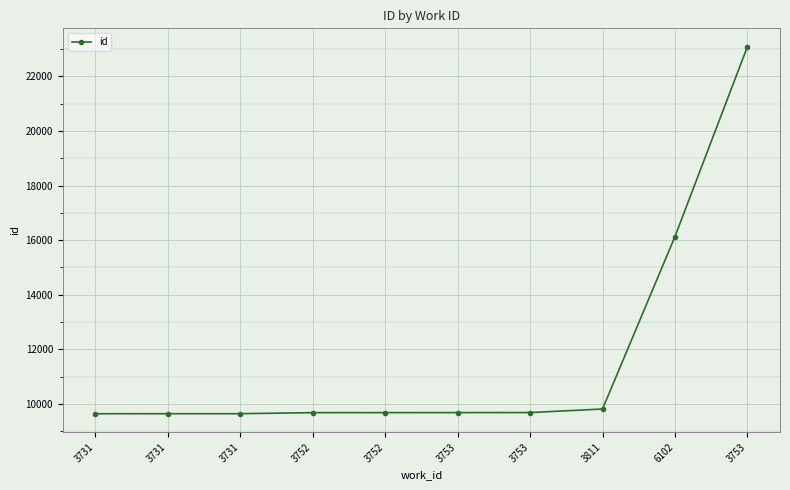

Does the chart have visible grid lines?

Yes